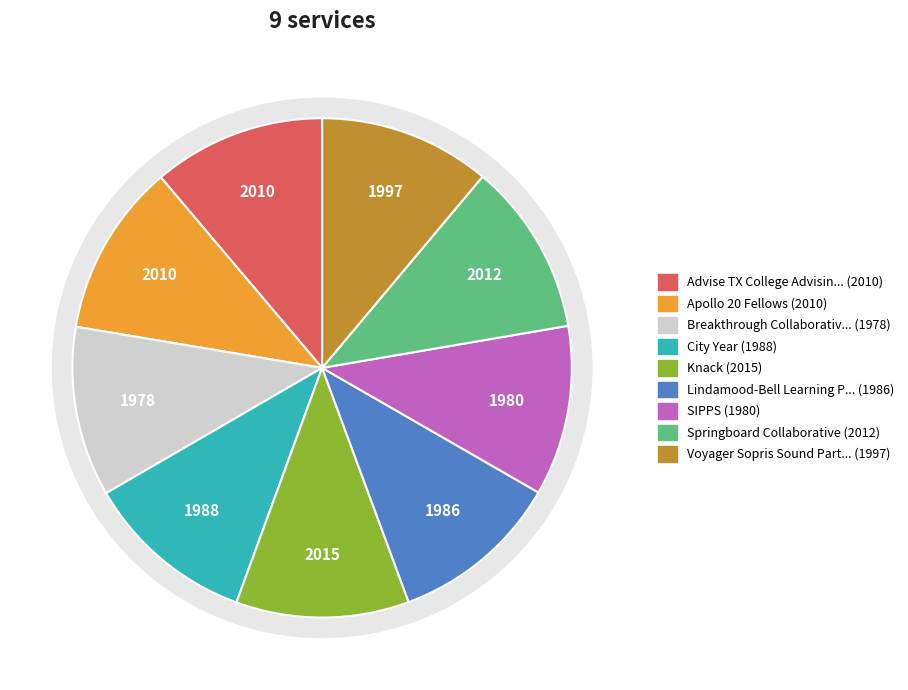

What percentage is the Breakthrough Collaborative slice, to the nearest percent?

11%